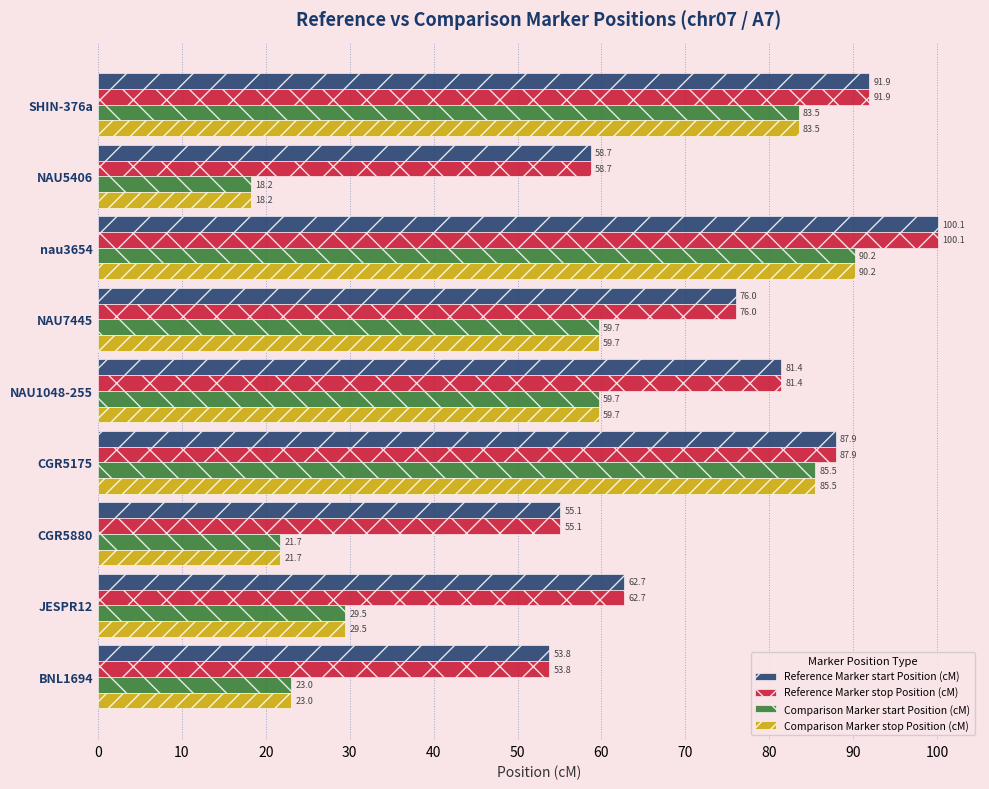

Rank the categories by Reference Marker stop Position (cM) value from highest to lowest.

nau3654, SHIN-376a, CGR5175, NAU1048-255, NAU7445, JESPR12, NAU5406, CGR5880, BNL1694